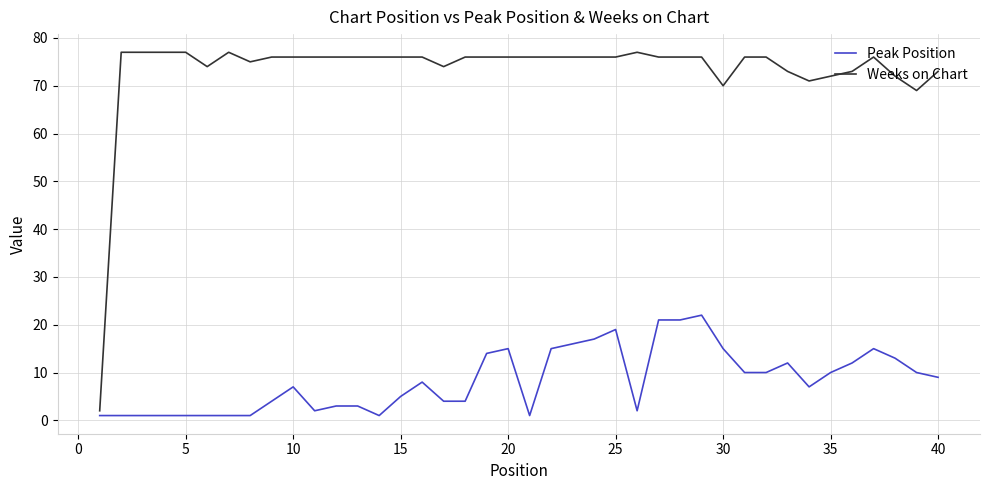

How many lines are shown in the chart?

2